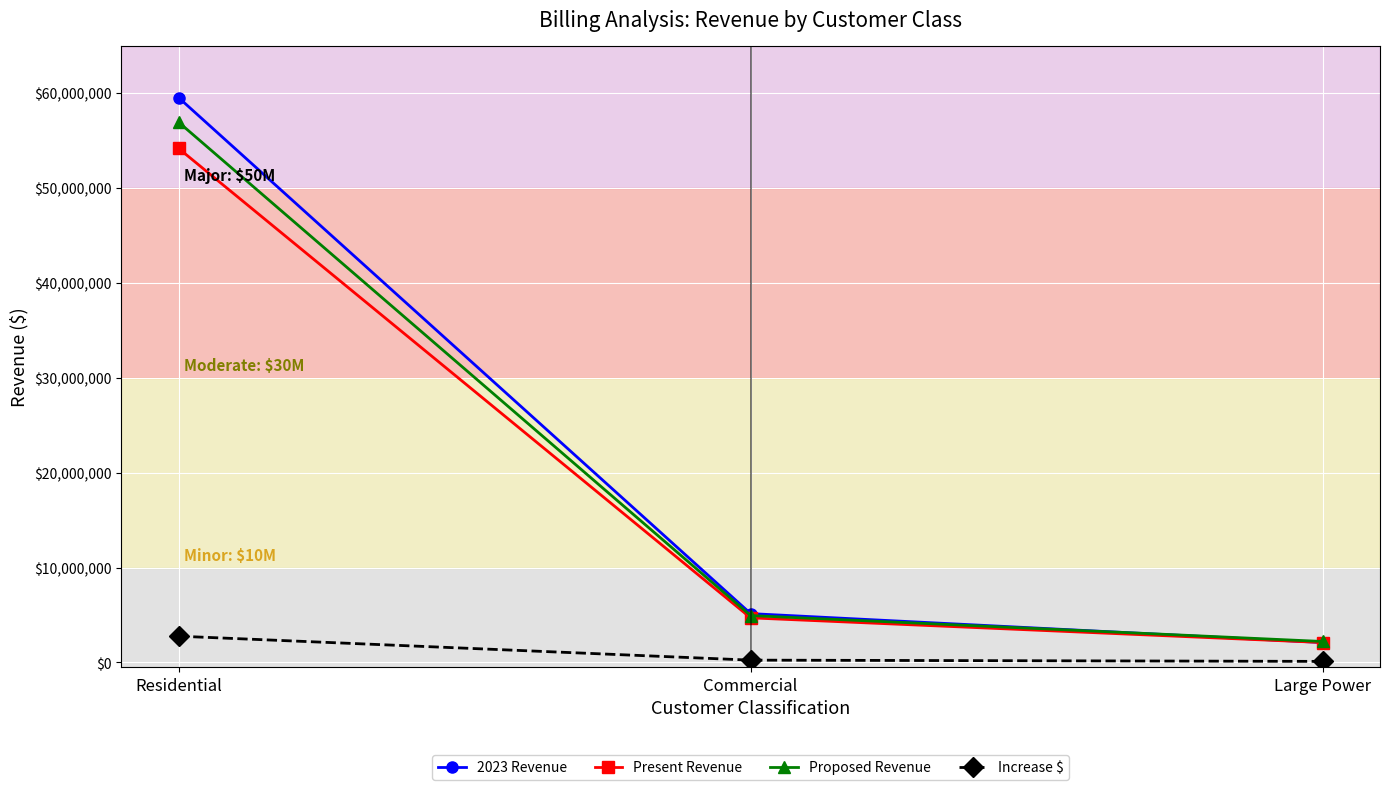

List the labels in order of Proposed Revenue value, largest first.

Residential, Commercial, Large Power